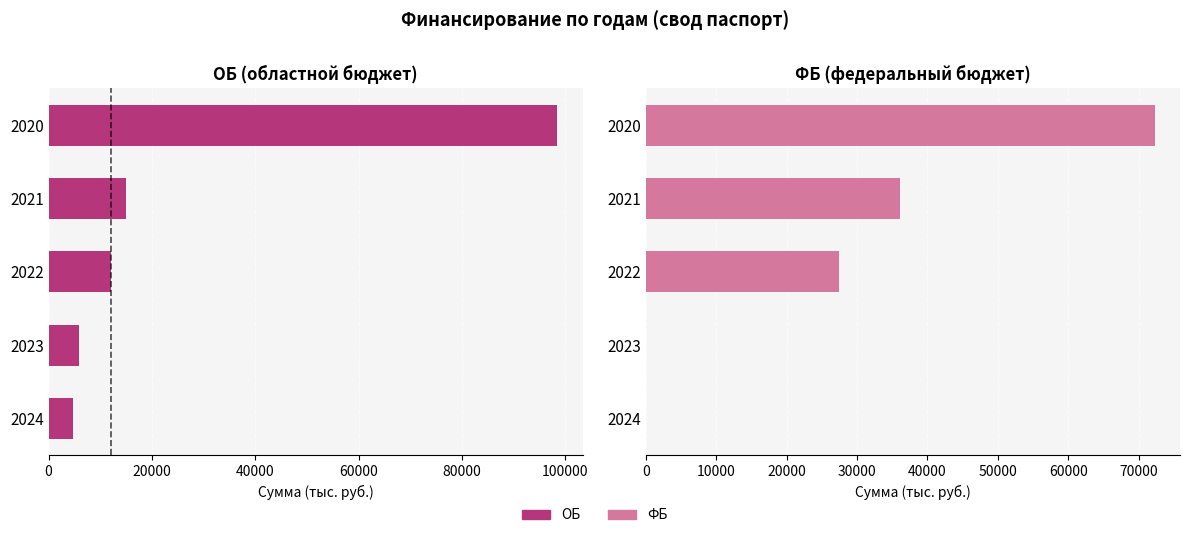

List the series in order of their peak value, lowest first.

ФБ, ОБ